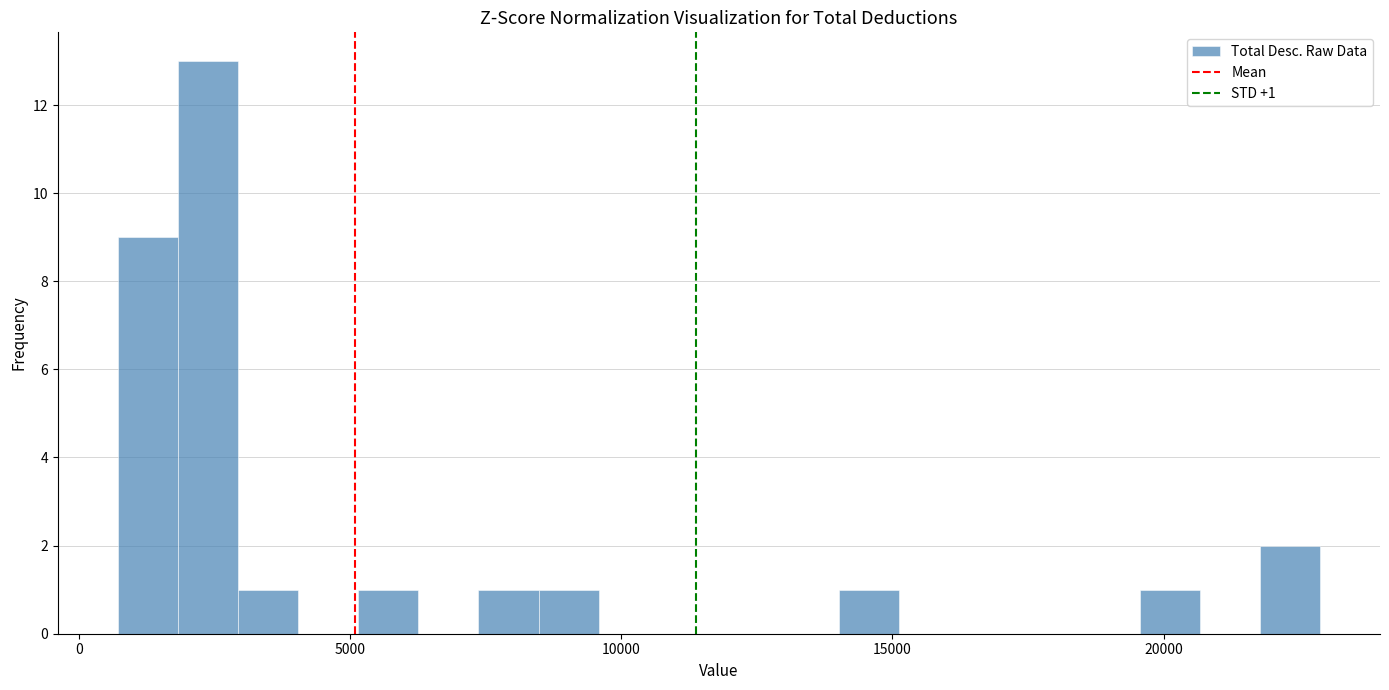

Around what value on the x-axis is the tallest bar? Give the approximate position of its centre, as read against the axis.

2500